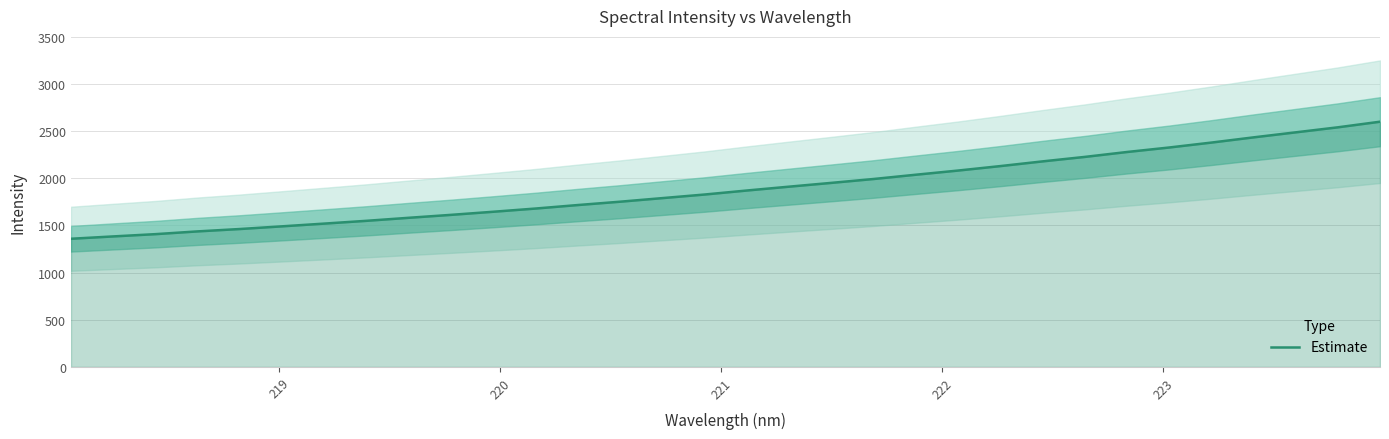

What is the maximum value for Estimate?

2600.9